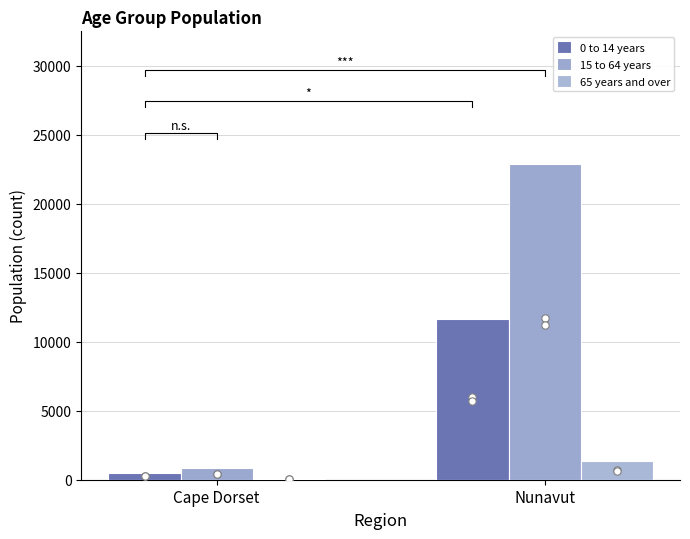

Is the value of 15 to 64 years at Nunavut greater than the value of 0 to 14 years at Nunavut?

Yes